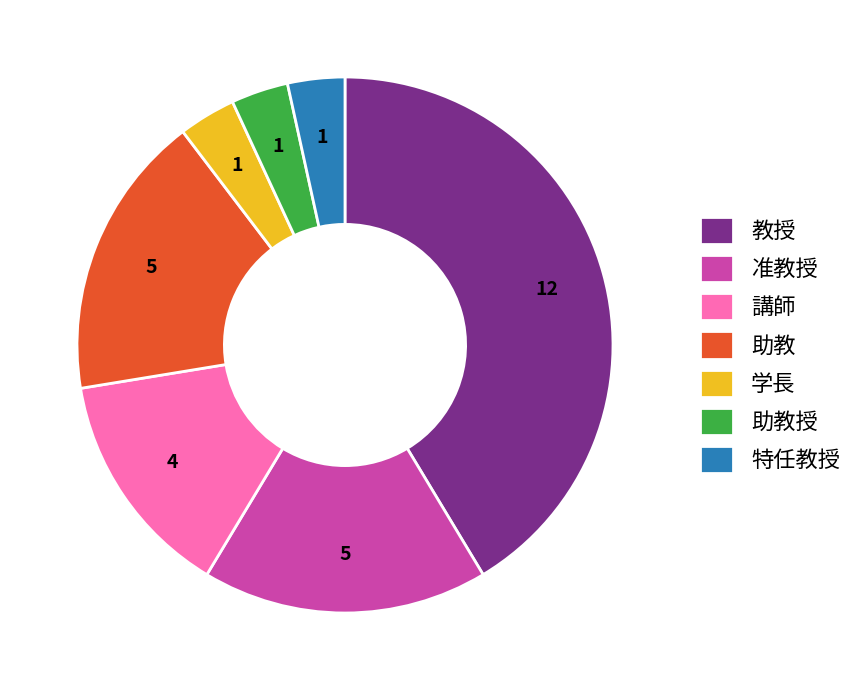

Is there a majority slice in this chart?

No